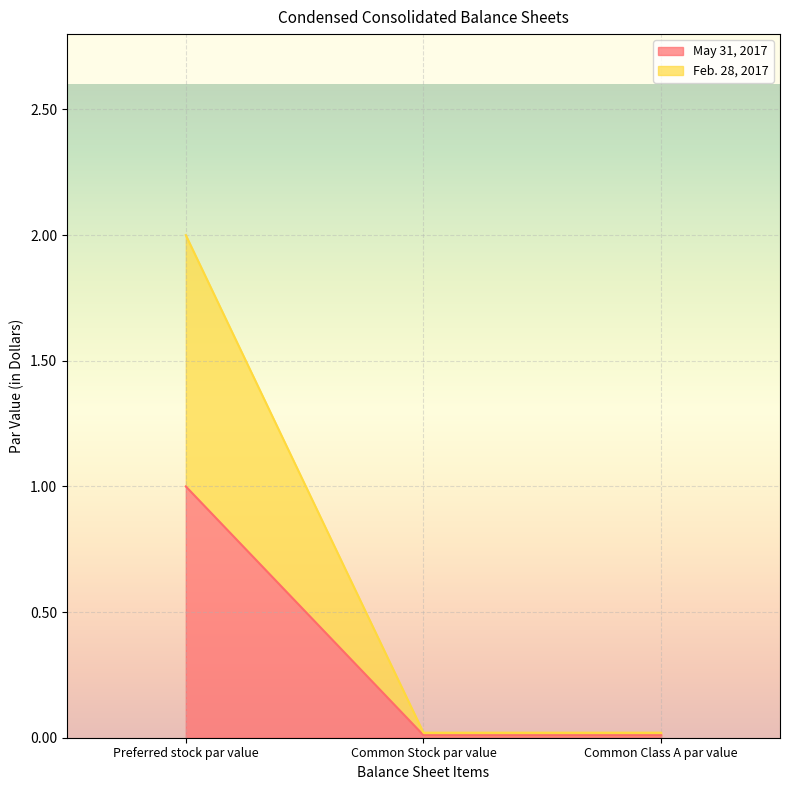

How many lines are shown in the chart?

2